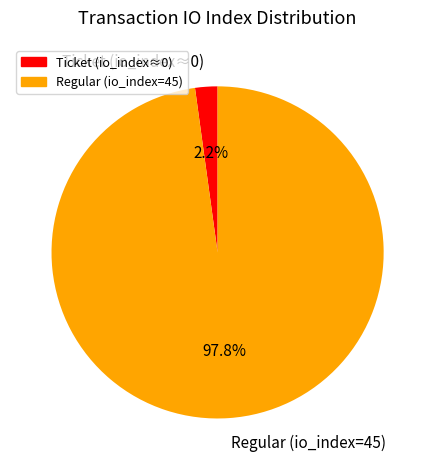

Which has a higher value, Regular (io_index=45) or Ticket (io_index≈0)?

Regular (io_index=45)